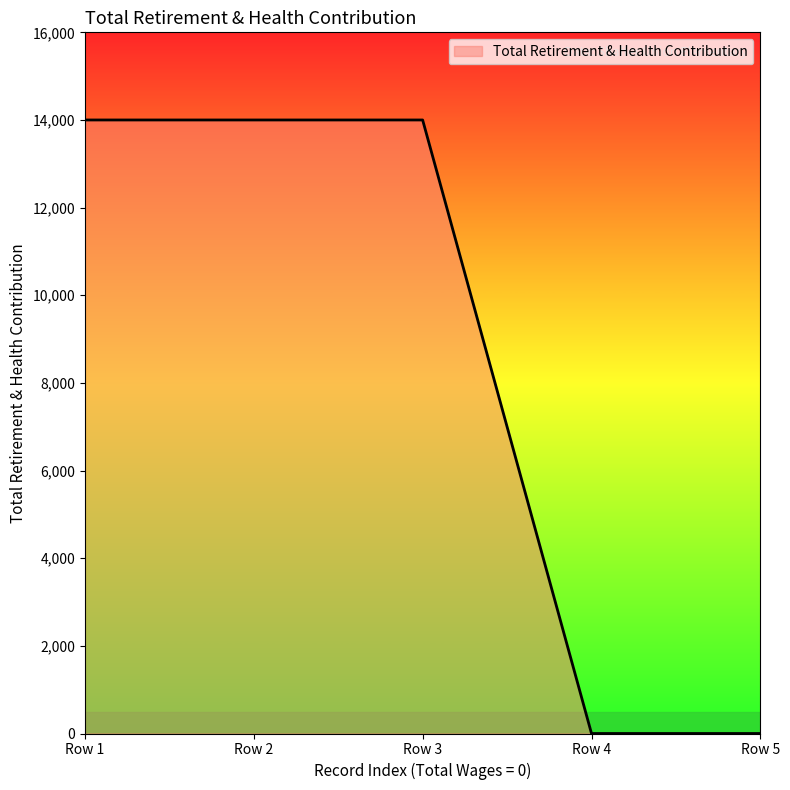

Reading left to right, extract all data points from this chart.

14000	14000	14000	0	0